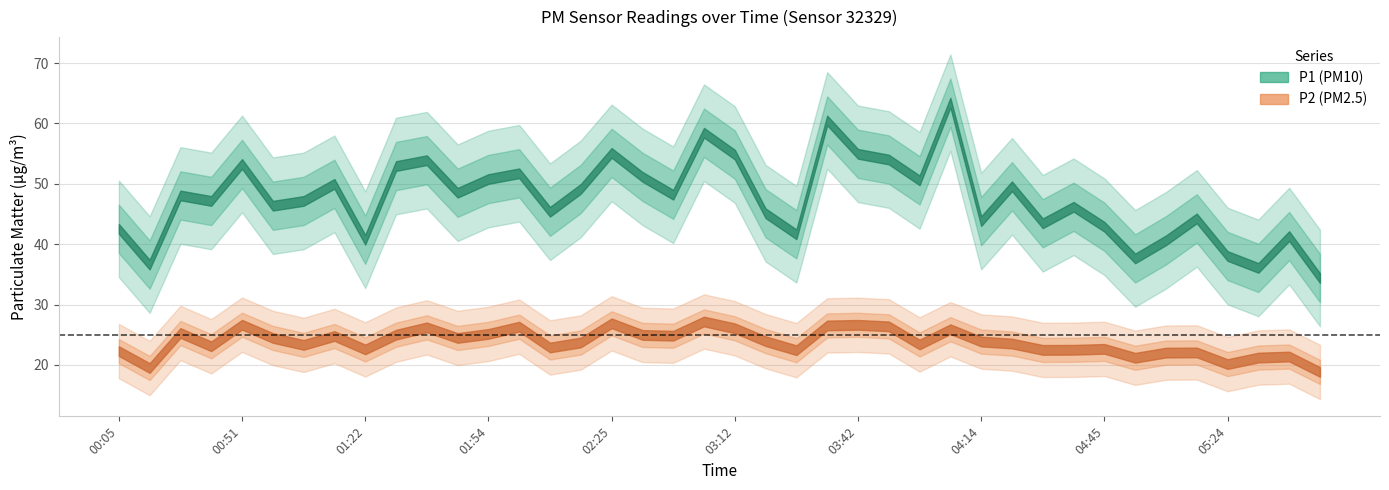

Is this an area chart (filled region under the line)?

No